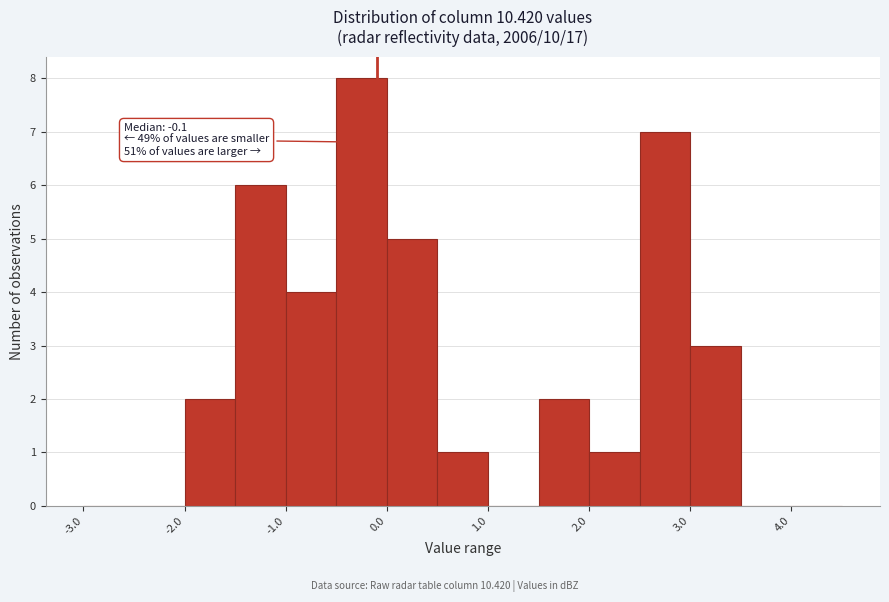

Which range on the x-axis has the tallest bar?

-0.5 to 0.0